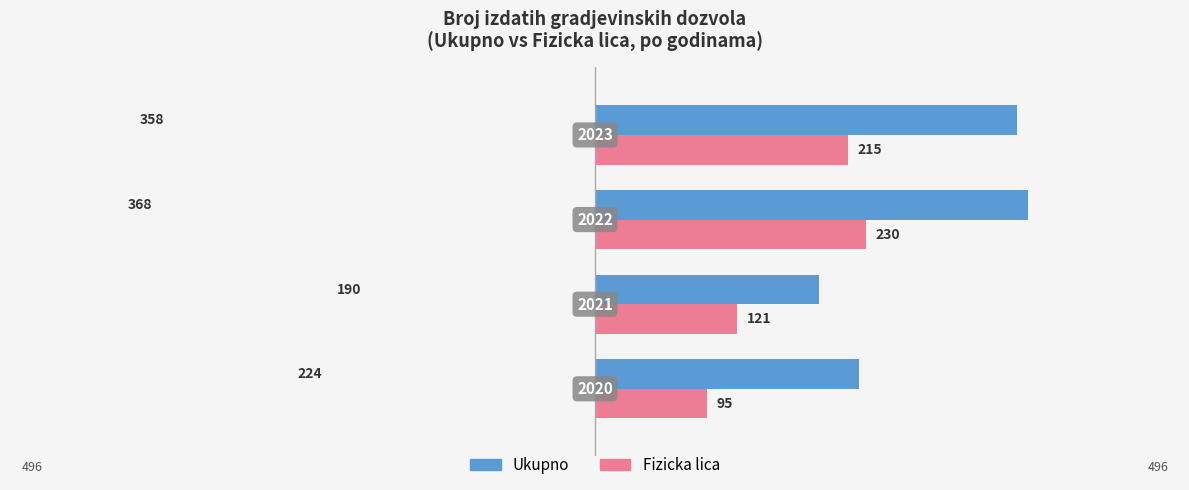

Rank the series by their maximum value, from lowest to highest.

Fizicka lica, Ukupno